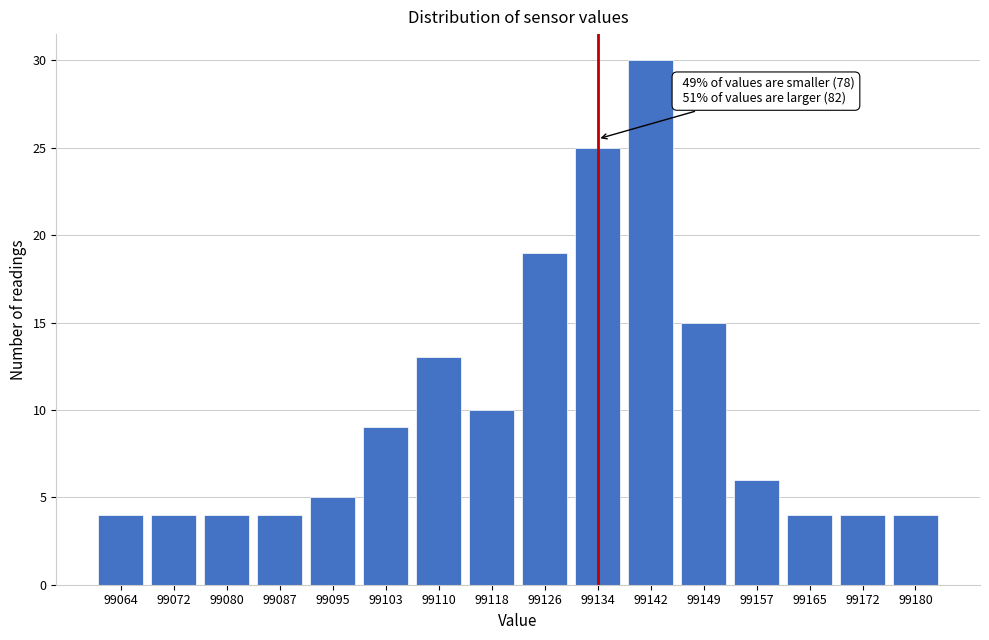

Reading right to left, extract all data points from this chart.

4	4	4	6	15	30	25	19	10	13	9	5	4	4	4	4